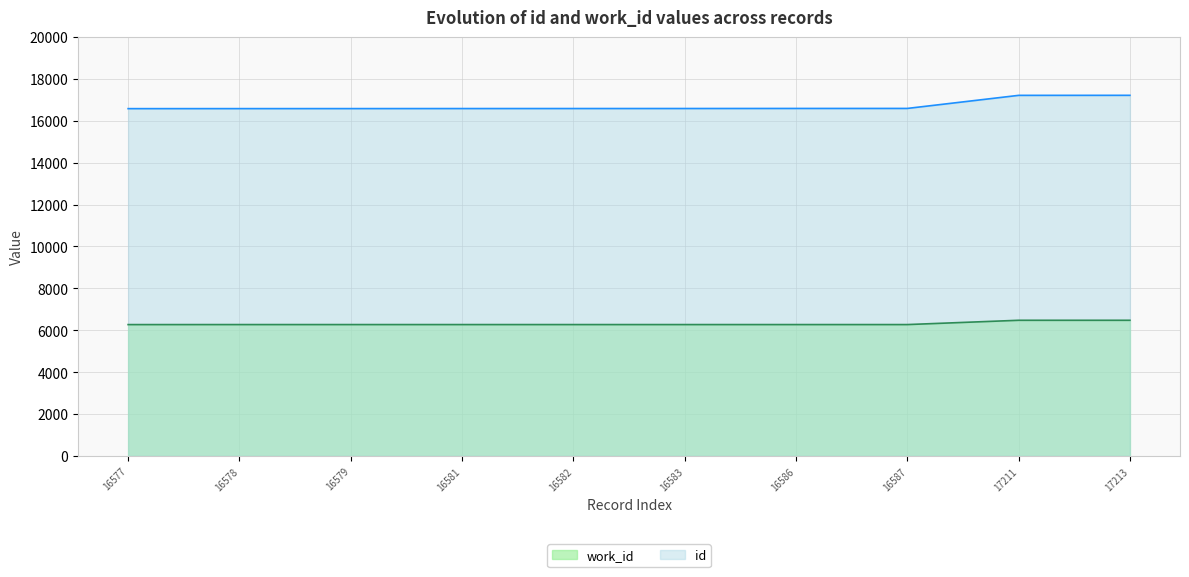

Rank the series at 16583 from highest to lowest value.

id, work_id